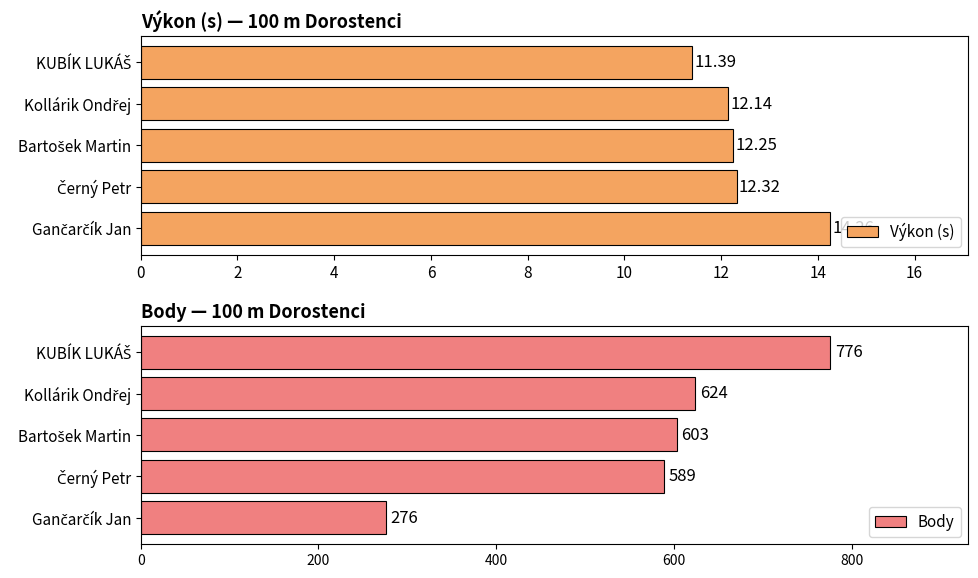

What is the sum of all Výkon (s) values?

62.4